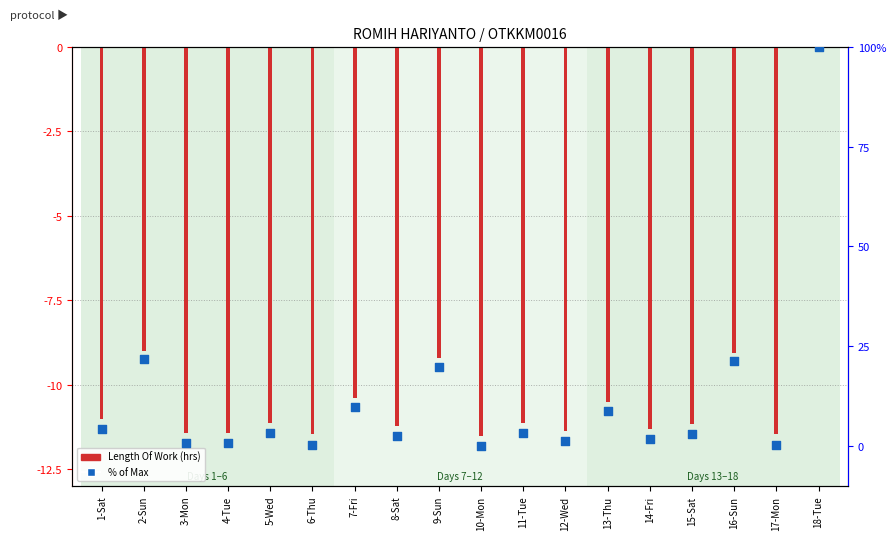

At how many categories does at least one series exceed 33?

17